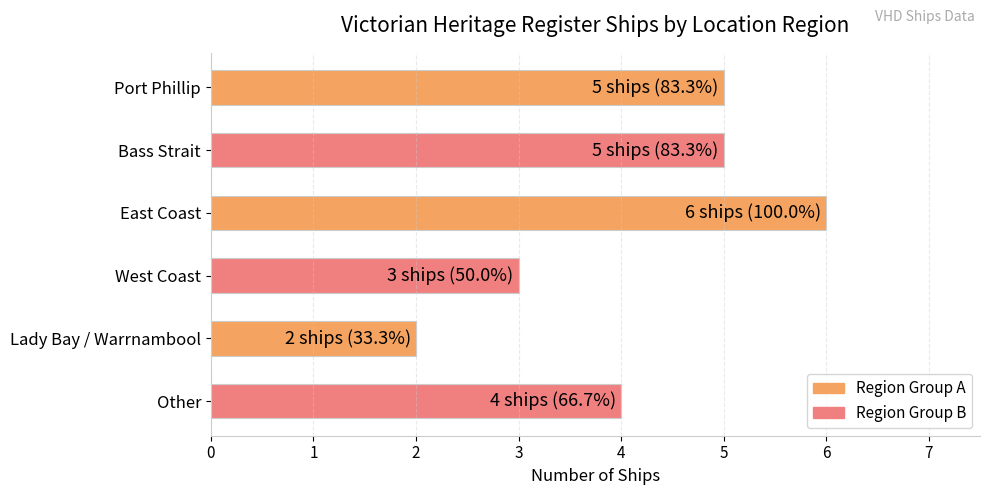

The value at Other is 1. True or false?

False